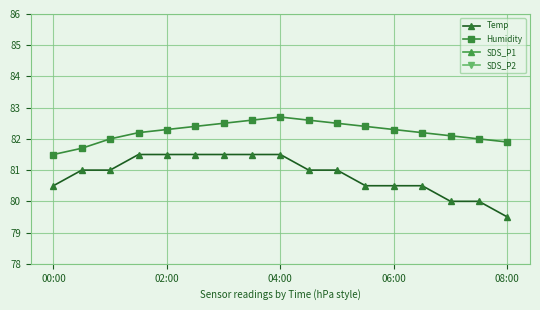

The Temp series shows 55.8 at 04:00. True or false?

False